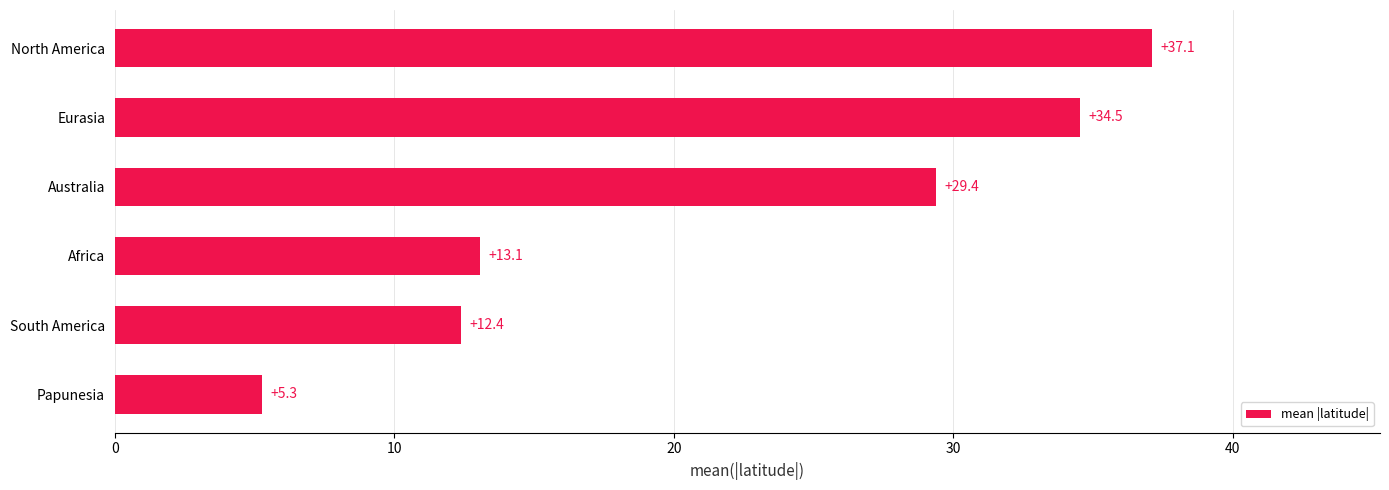

What is the change in value from Australia to Papunesia?

-24.1